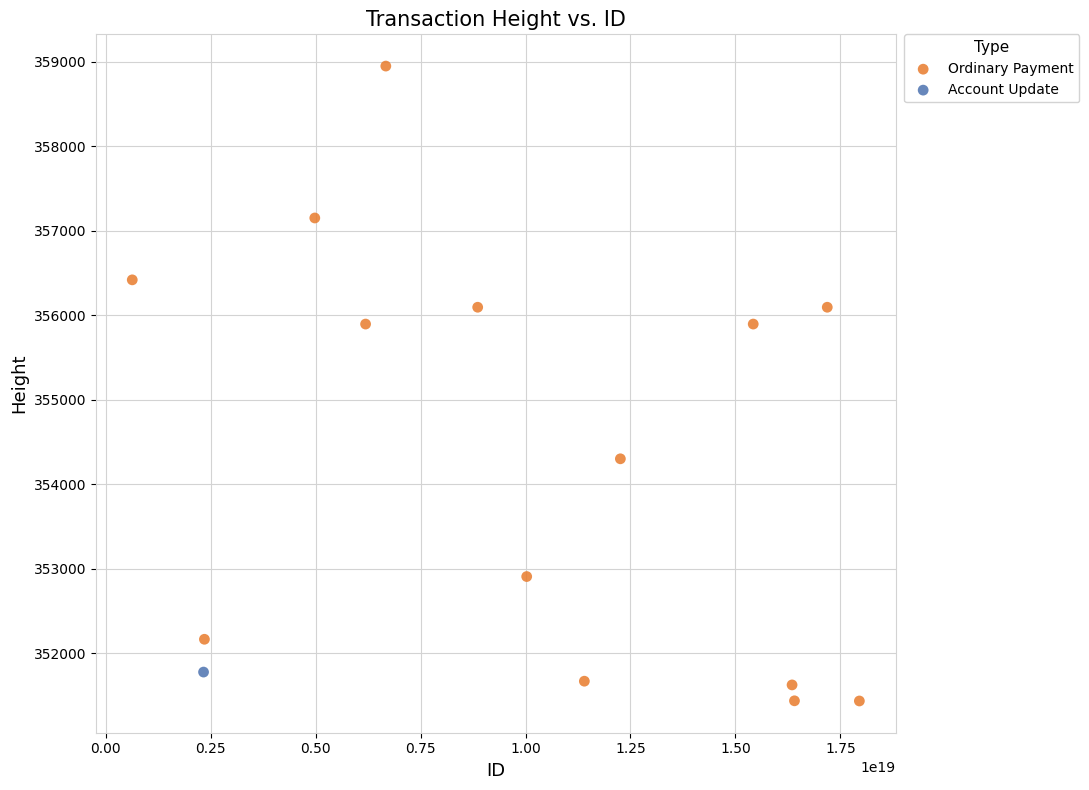

What are all the series names shown in the legend?

Ordinary Payment, Account Update